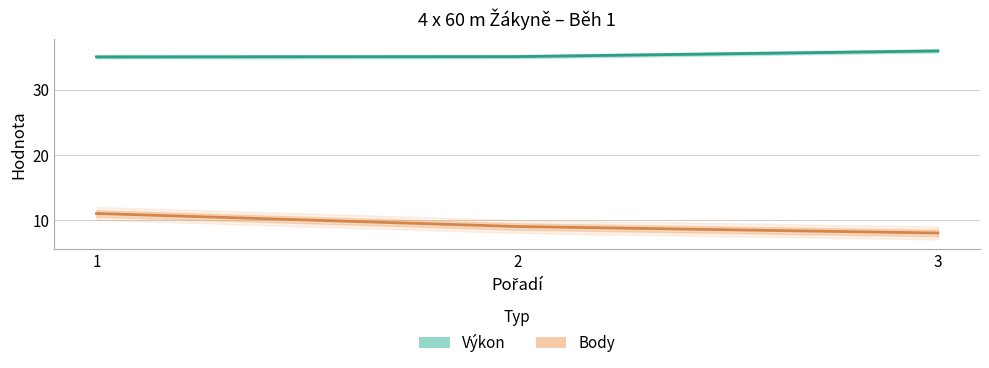

True or false: Body has a value of 11.0 at 1.

True